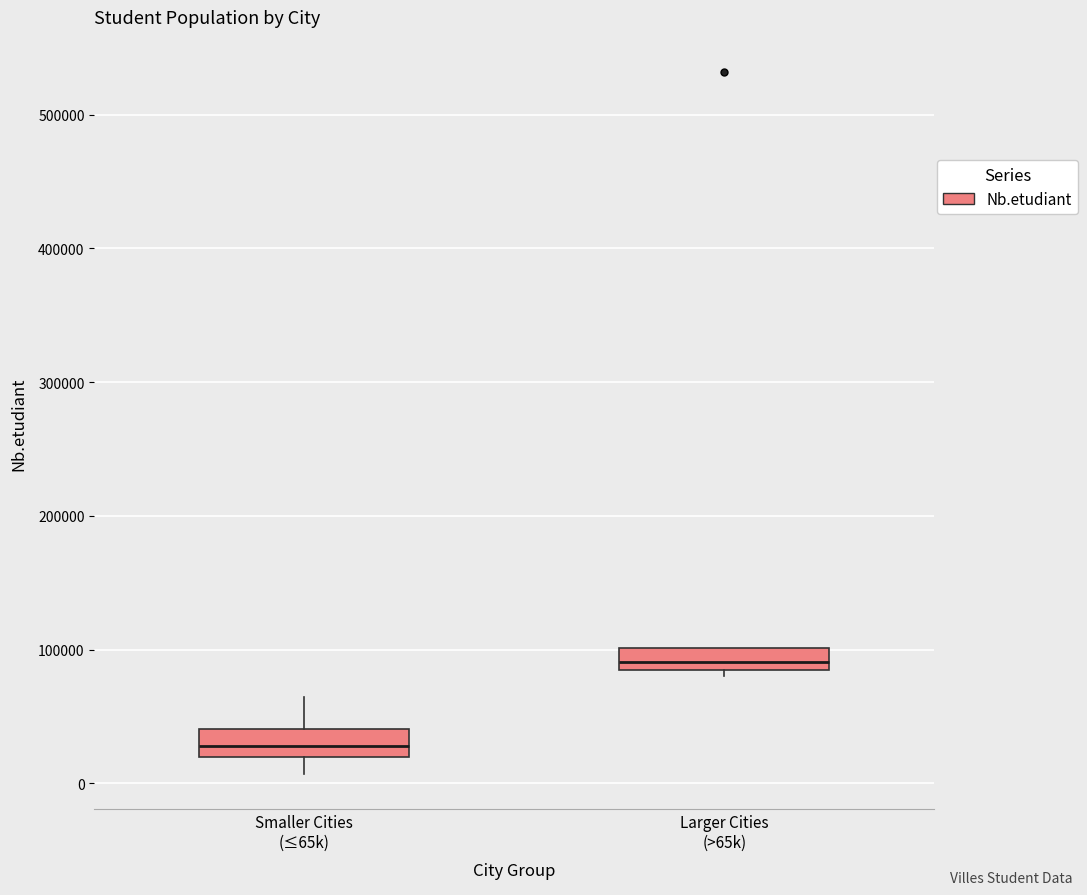

Reading left to right, transcribe this box plot: for each box, give where its median line is, the range the box spans, and where its two whiskers end, as read against the y-axis. The values are not printed on the chart, so give them approximately, as read against the axis.

Smaller Cities (≤65k): median 30000, box 20000 to 40000, whiskers 10000 to 60000
Larger Cities (>65k): median 90000 (inside the box), box 90000 to 100000, whiskers 80000 to 100000